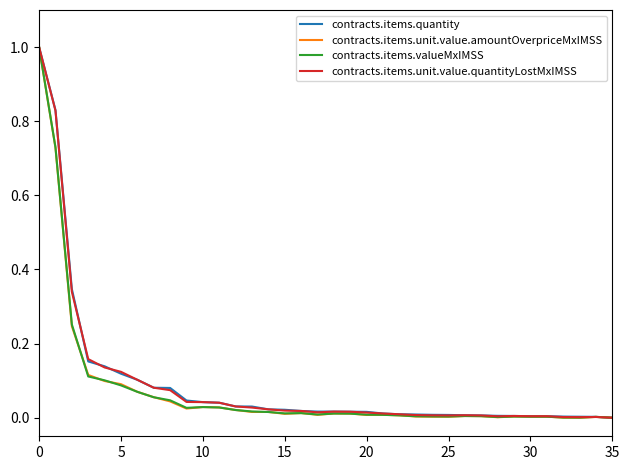

What is the maximum value shown in the chart?

1.0